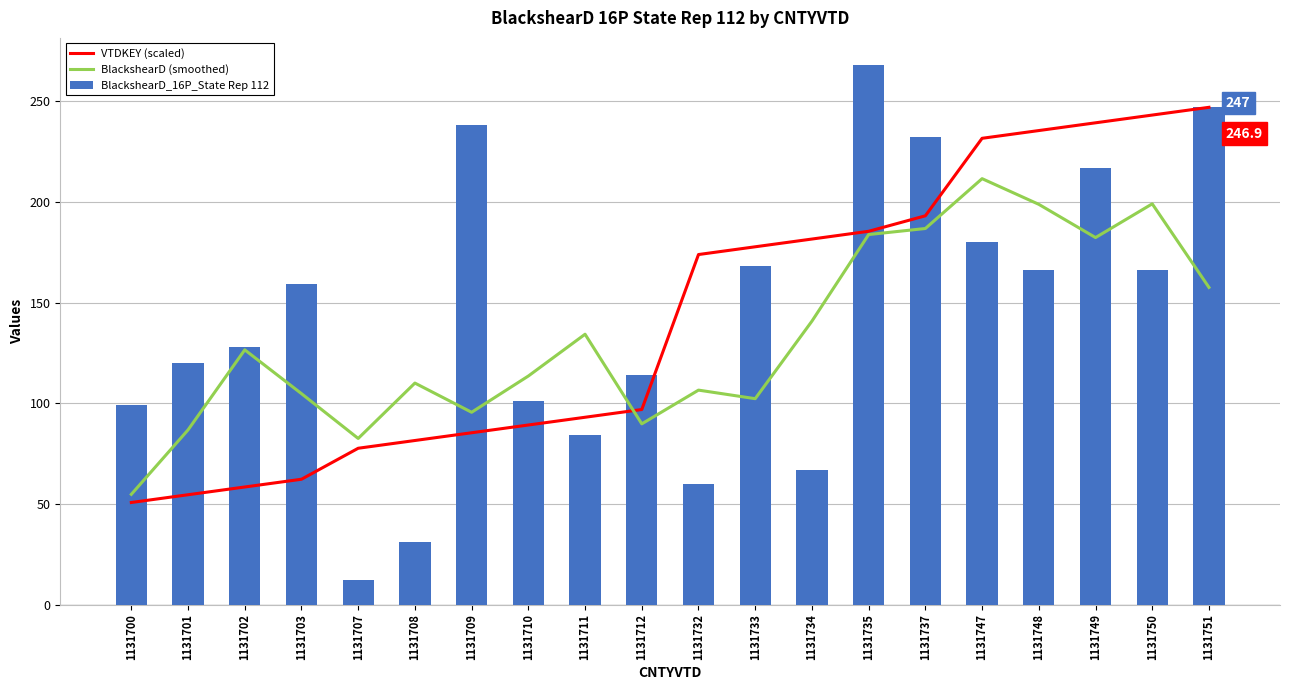

Which series has the largest range (max minus min)?

BlackshearD_16P_State Rep 112